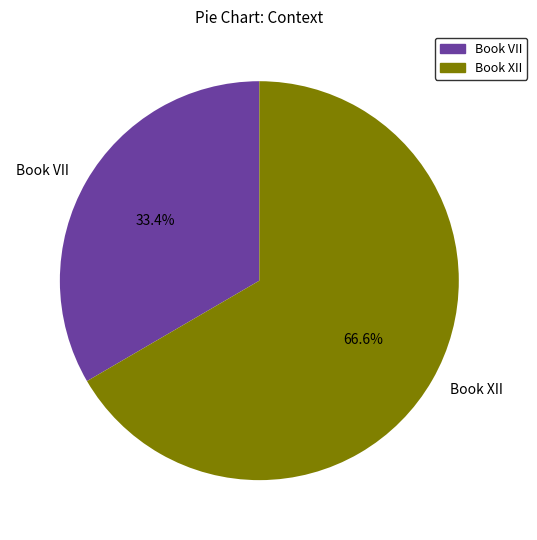

Which category has the smallest portion of the pie?

Book VII